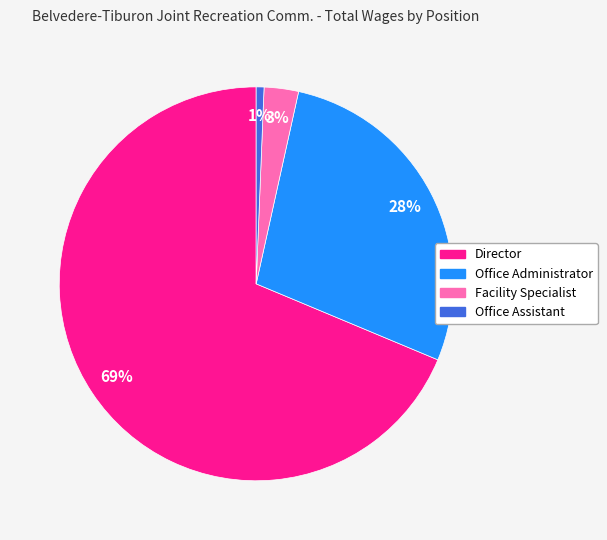

True or false: Facility Specialist accounts for 3% of the total.

True